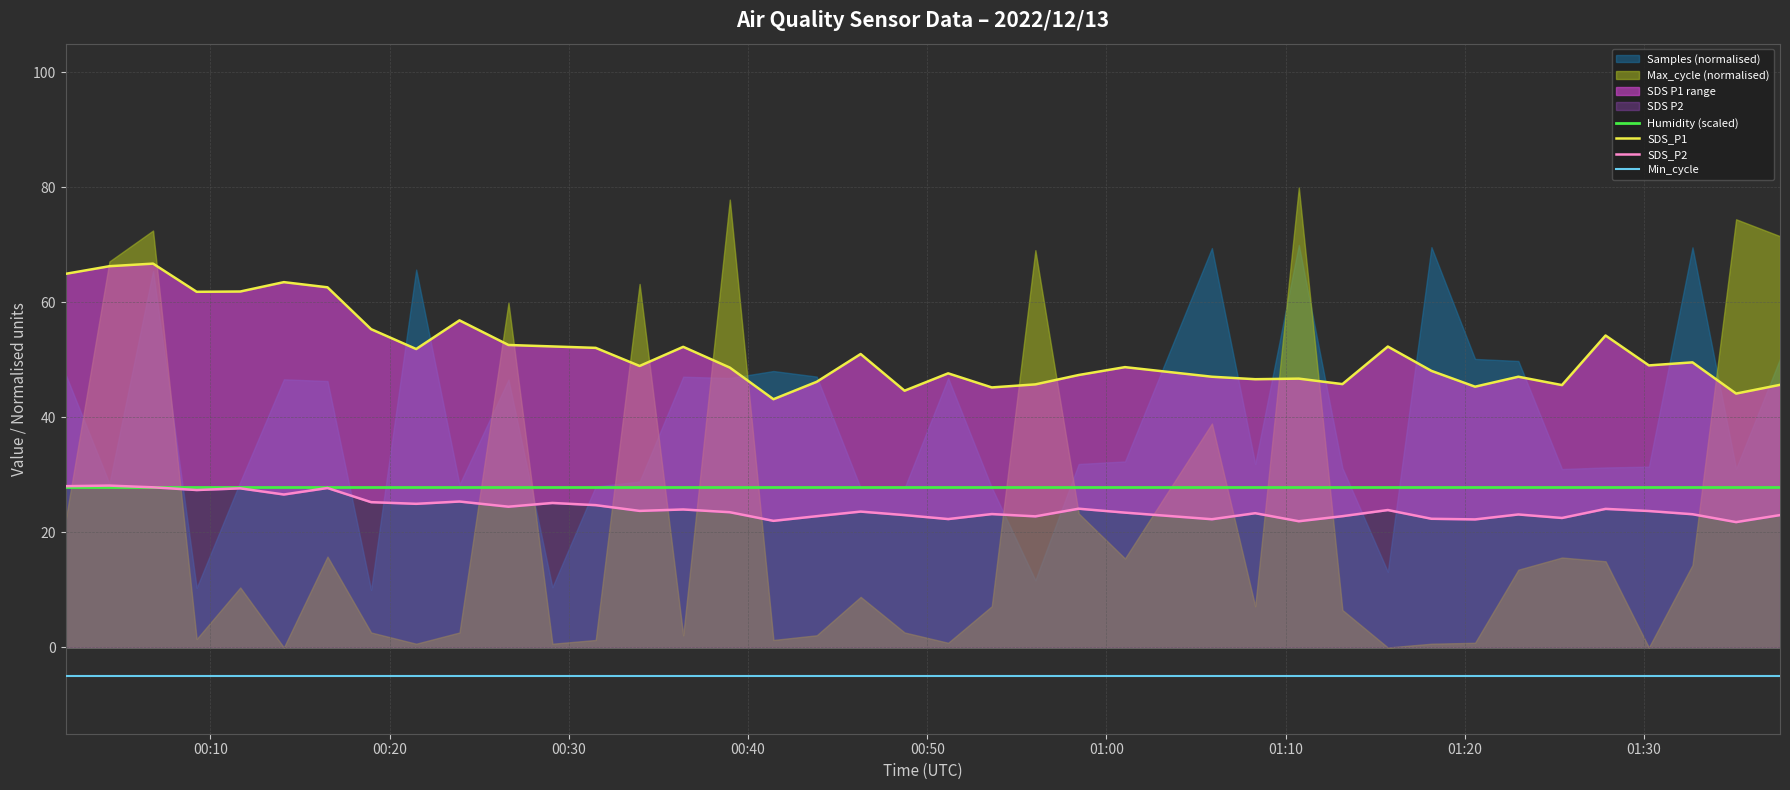

What is the lowest value of the Humidity (scaled) series?

28.0